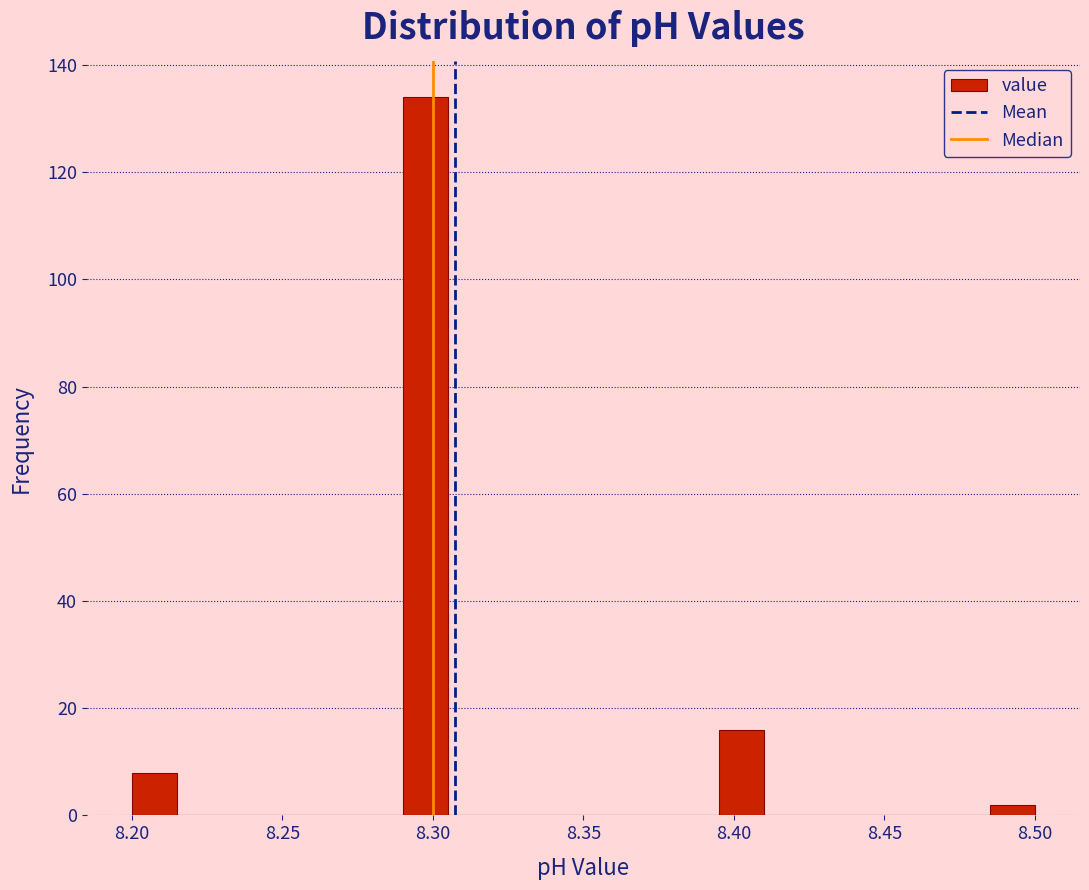

Around what value on the x-axis is the tallest bar? Give the approximate position of its centre, as read against the axis.

8.300